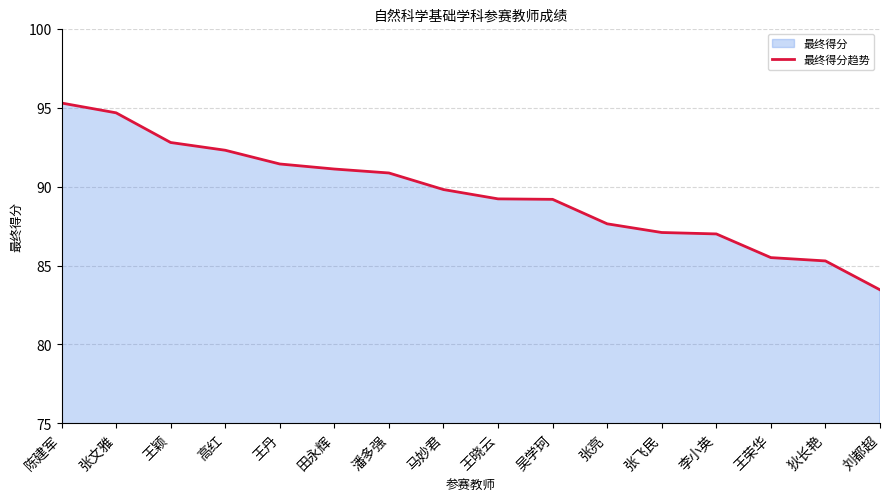

What is the difference between the second highest and second lowest values?

9.4